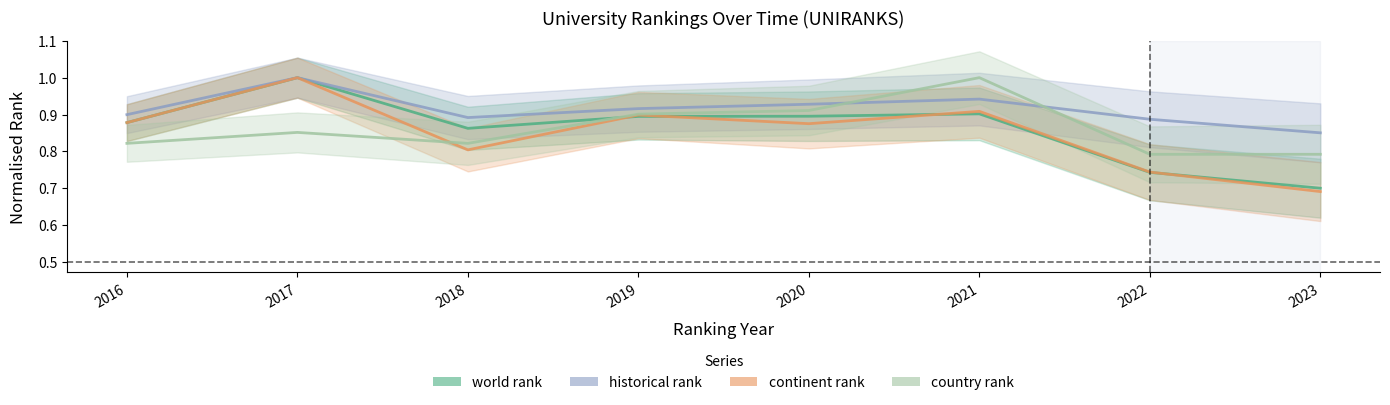

The value of continent rank at 2023 is 0.7. True or false?

True